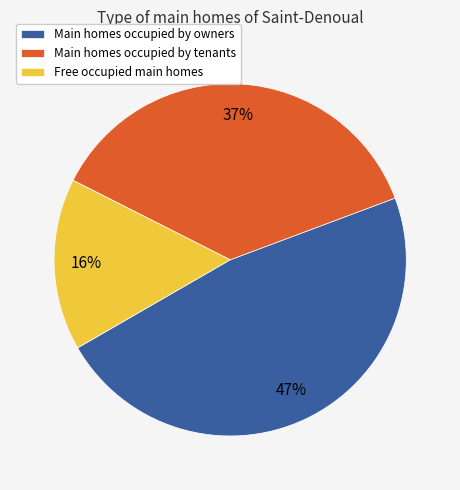

To the nearest percent, what is the combined percentage of Free occupied main homes and Main homes occupied by tenants?

53%